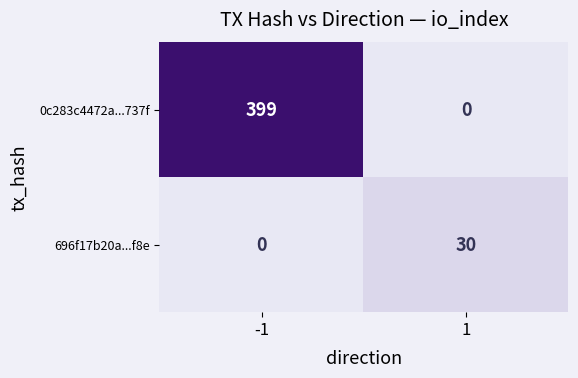

What is the sum of all 696f17b20a...f8e values?

30